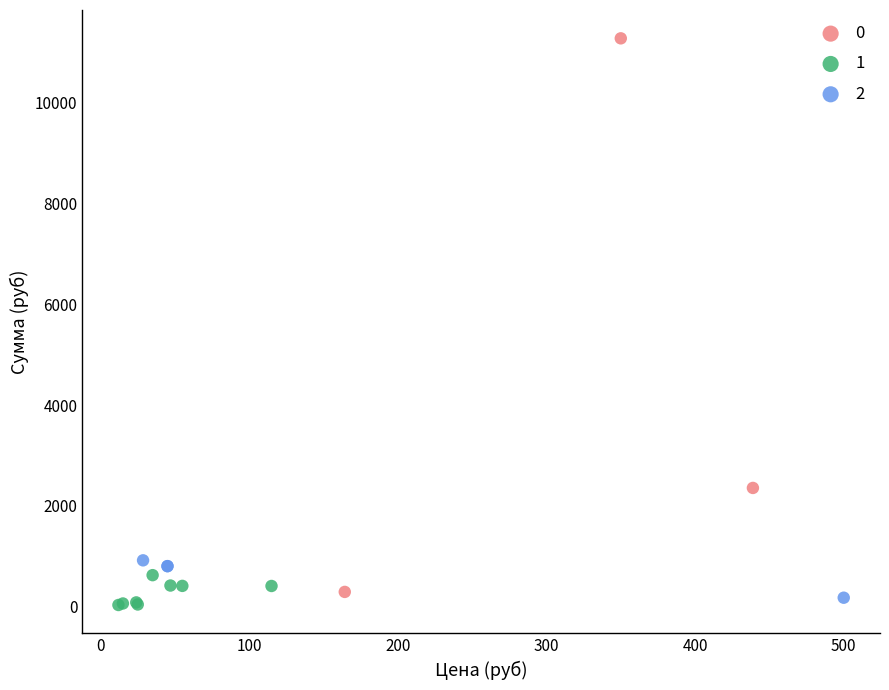

What are all the series names shown in the legend?

0, 1, 2